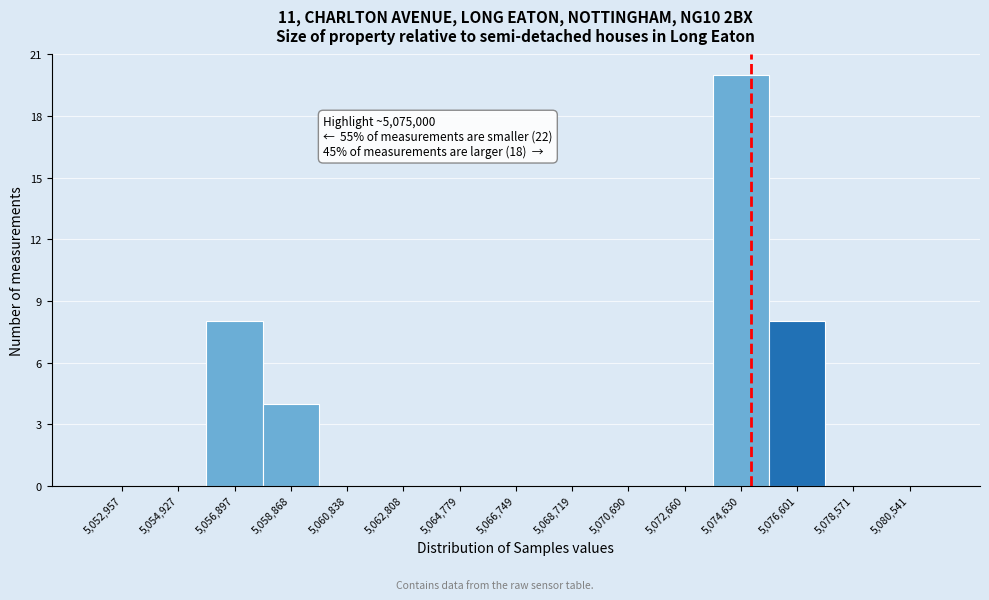

Over which range of the x-axis is the bar tallest?

5073600 to 5075600